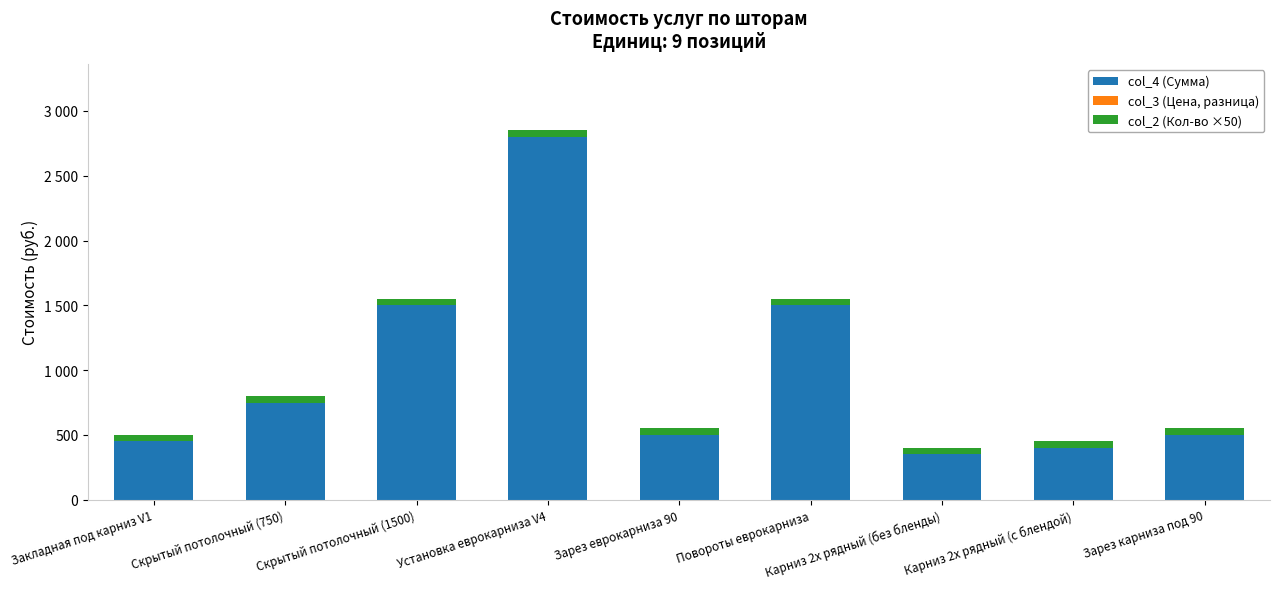

The value of col_4 (Сумма) at Установка еврокарниза V4 is 2800. True or false?

True